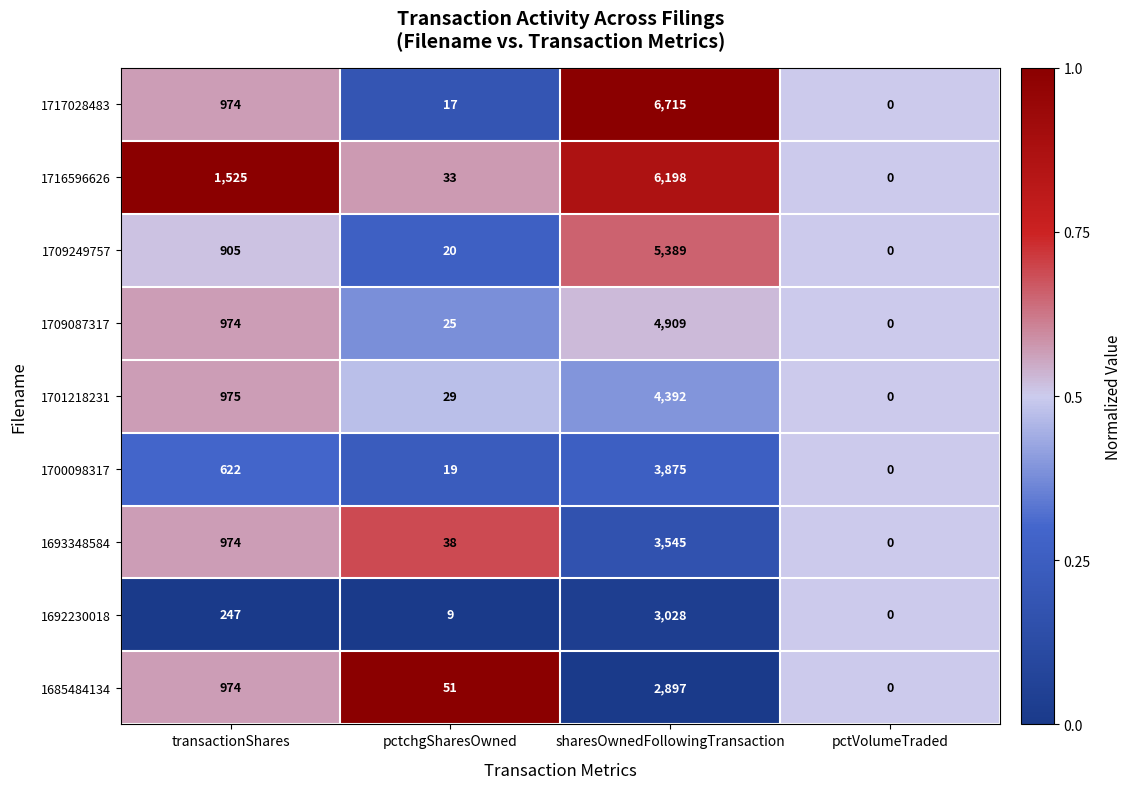

What is the difference between the second highest and minimum values in the 1701218231 series?

975